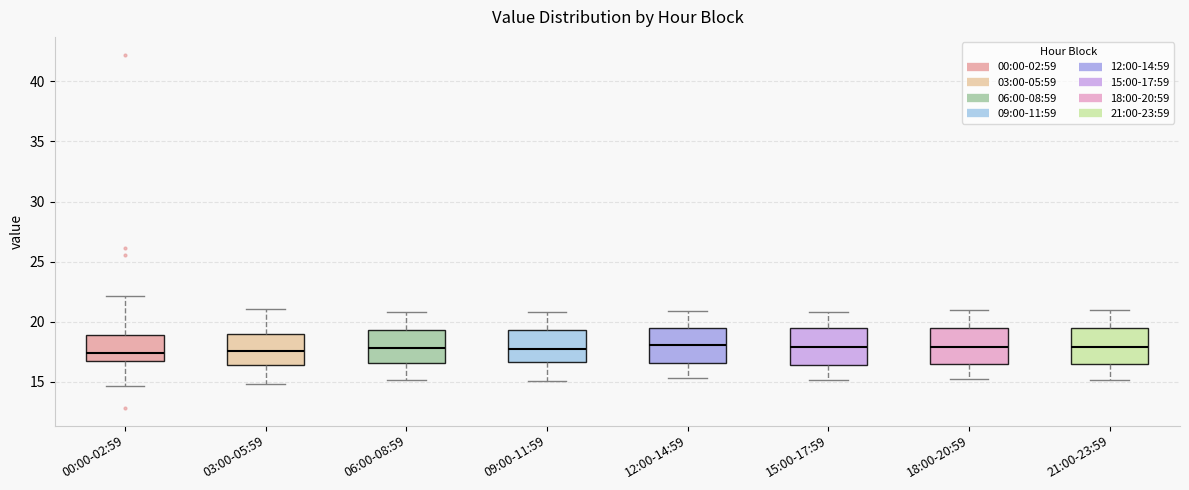

Reading left to right, transcribe this box plot: for each box, give where its median line is, the range the box spans, and where its two whiskers end, as read against the y-axis. The values are not printed on the chart, so give them approximately, as read against the axis.

00:00-02:59: median 17.5, box 16.5 to 19.0, whiskers 14.5 to 22.0
03:00-05:59: median 17.5, box 16.5 to 19.0, whiskers 15.0 to 21.0
06:00-08:59: median 18.0, box 16.5 to 19.5, whiskers 15.0 to 21.0
09:00-11:59: median 18.0, box 16.5 to 19.5, whiskers 15.0 to 21.0
12:00-14:59: median 18.0, box 16.5 to 19.5, whiskers 15.5 to 21.0
15:00-17:59: median 18.0, box 16.5 to 19.5, whiskers 15.0 to 21.0
18:00-20:59: median 18.0, box 16.5 to 19.5, whiskers 15.5 to 21.0
21:00-23:59: median 18.0, box 16.5 to 19.5, whiskers 15.0 to 21.0